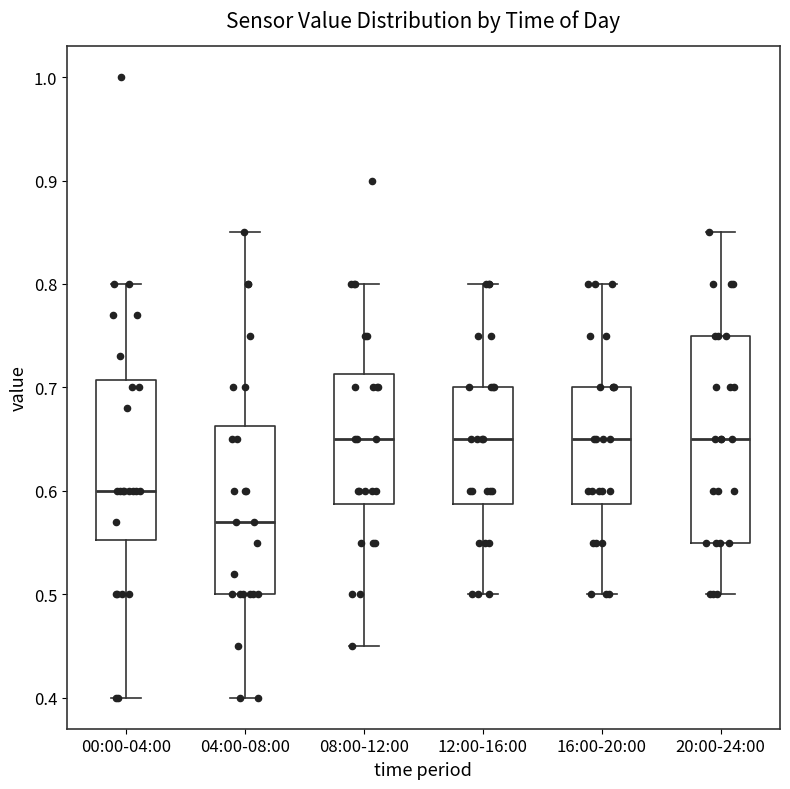

Reading left to right, transcribe this box plot: for each box, give where its median line is, the range the box spans, and where its two whiskers end, as read against the y-axis. The values are not printed on the chart, so give them approximately, as read against the axis.

00:00-04:00: median 0.60, box 0.55 to 0.71, whiskers 0.40 to 0.80
04:00-08:00: median 0.57, box 0.50 to 0.66, whiskers 0.40 to 0.85
08:00-12:00: median 0.65, box 0.59 to 0.71, whiskers 0.45 to 0.80
12:00-16:00: median 0.65, box 0.59 to 0.70, whiskers 0.50 to 0.80
16:00-20:00: median 0.65, box 0.59 to 0.70, whiskers 0.50 to 0.80
20:00-24:00: median 0.65, box 0.55 to 0.75, whiskers 0.50 to 0.85